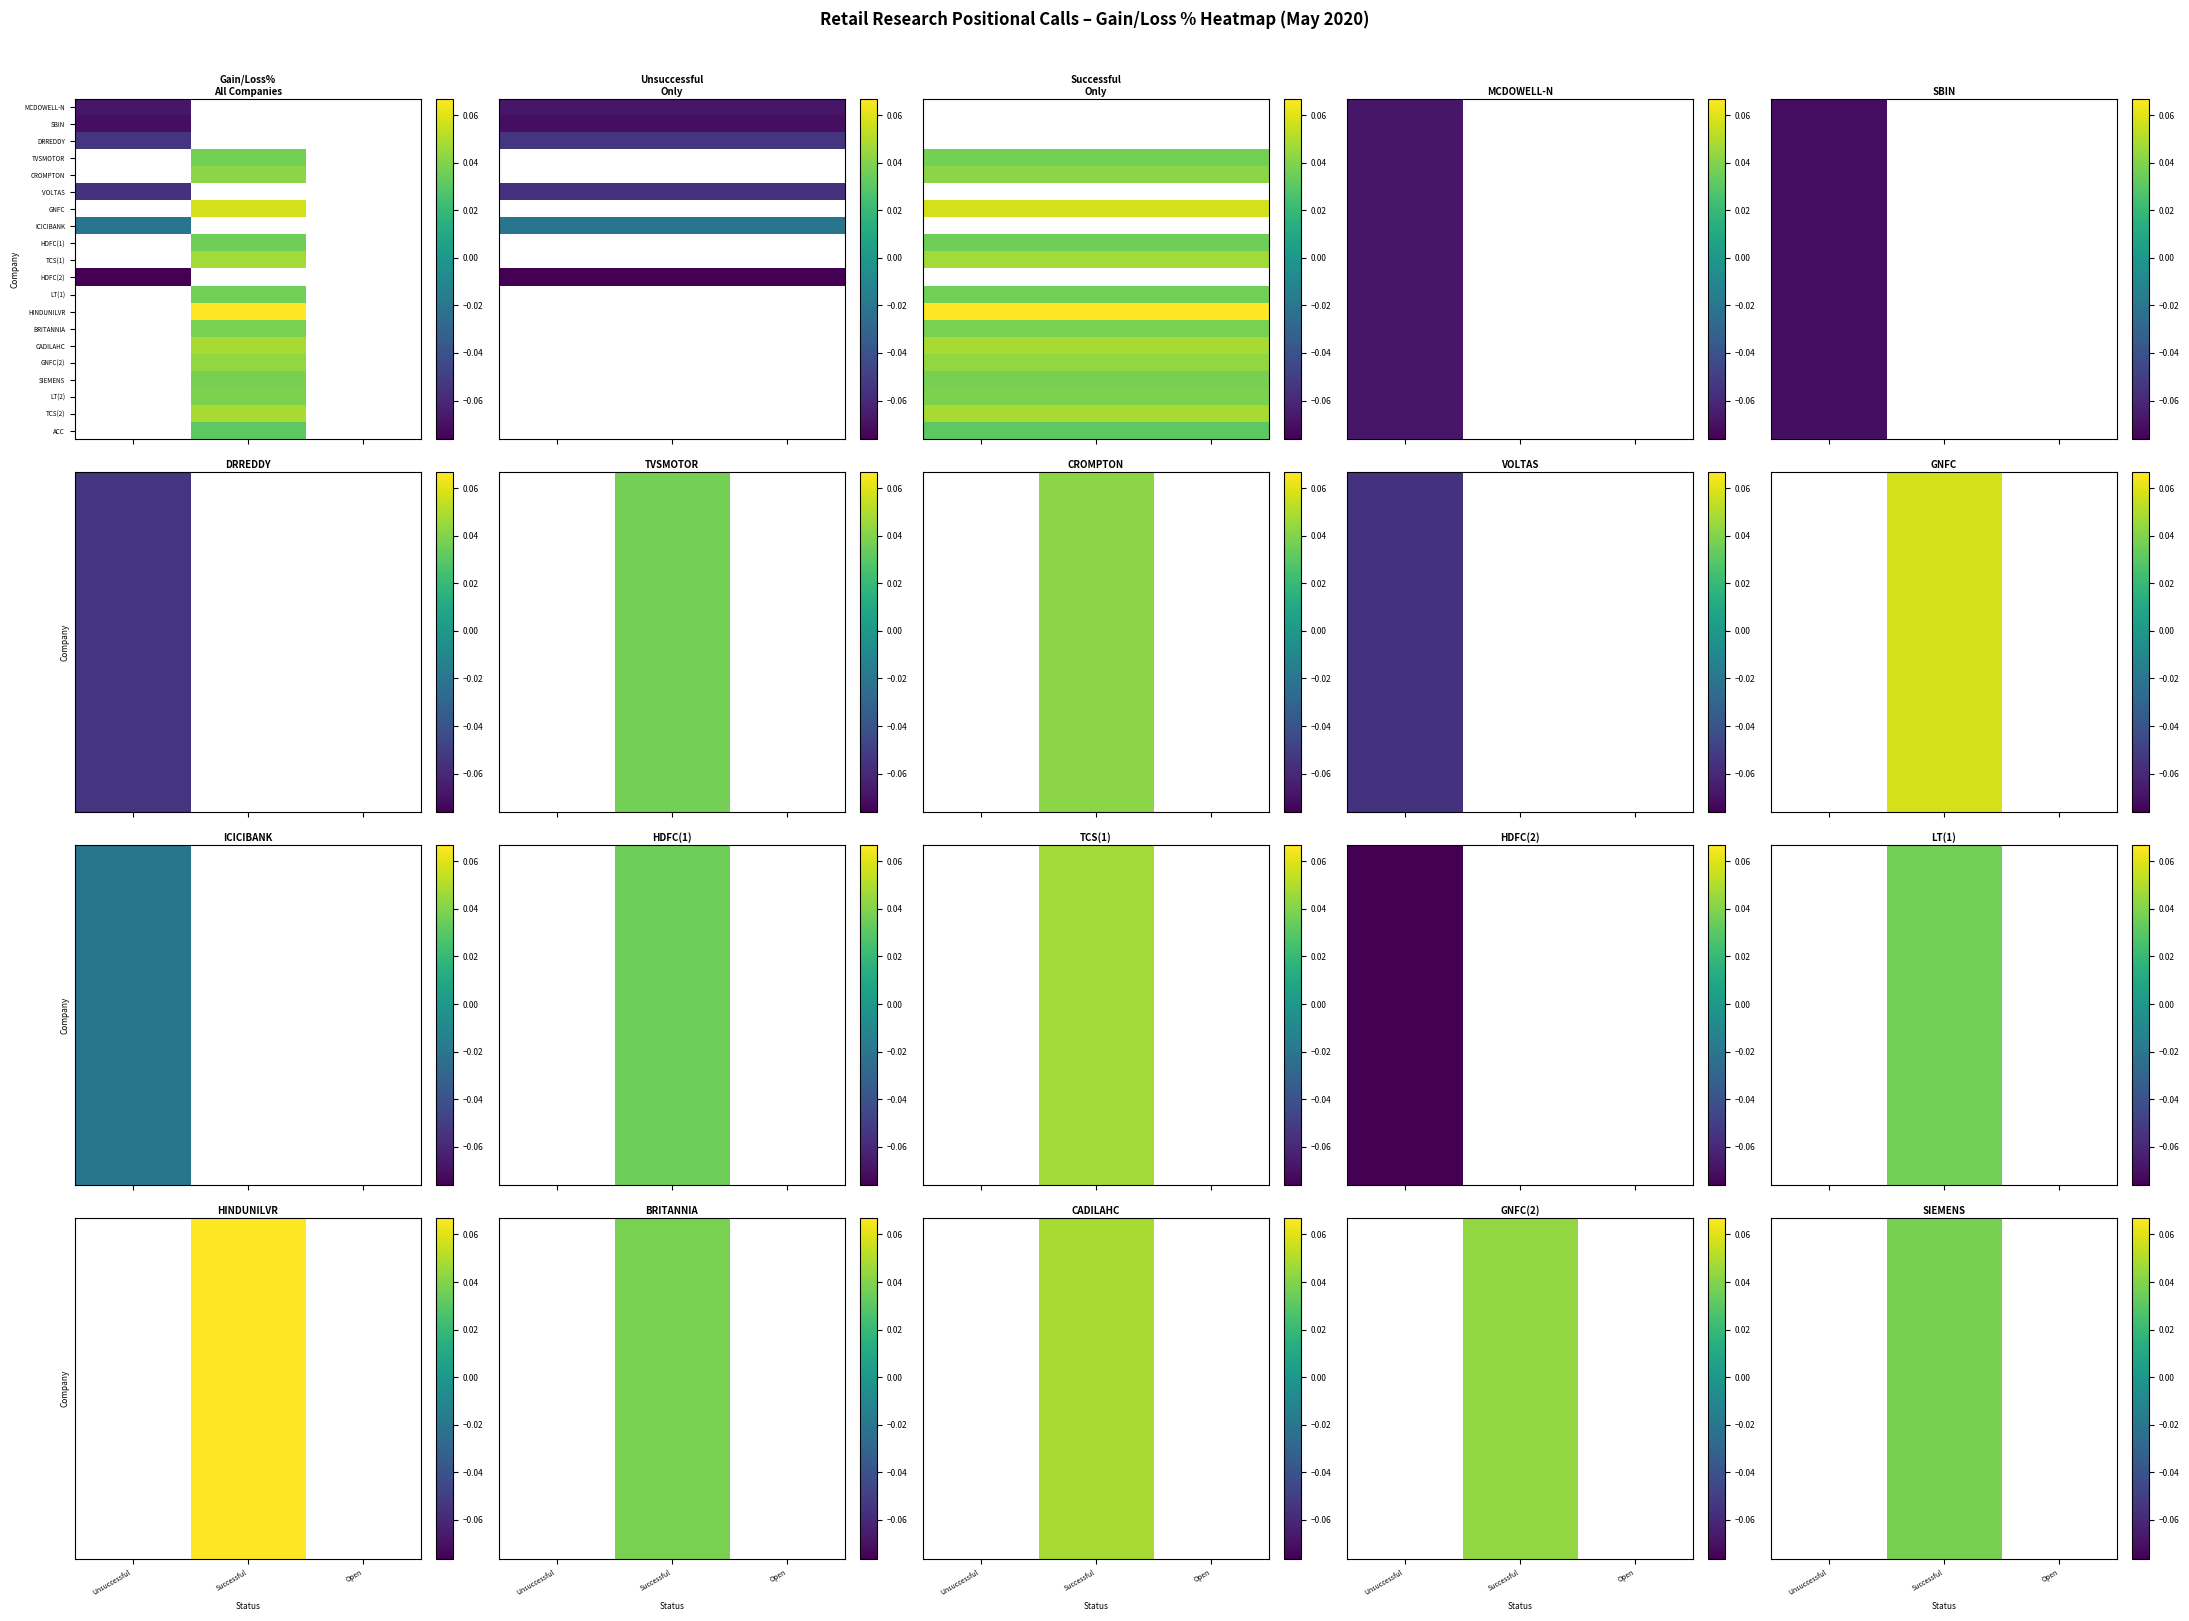

What is the greatest value displayed?

0.1